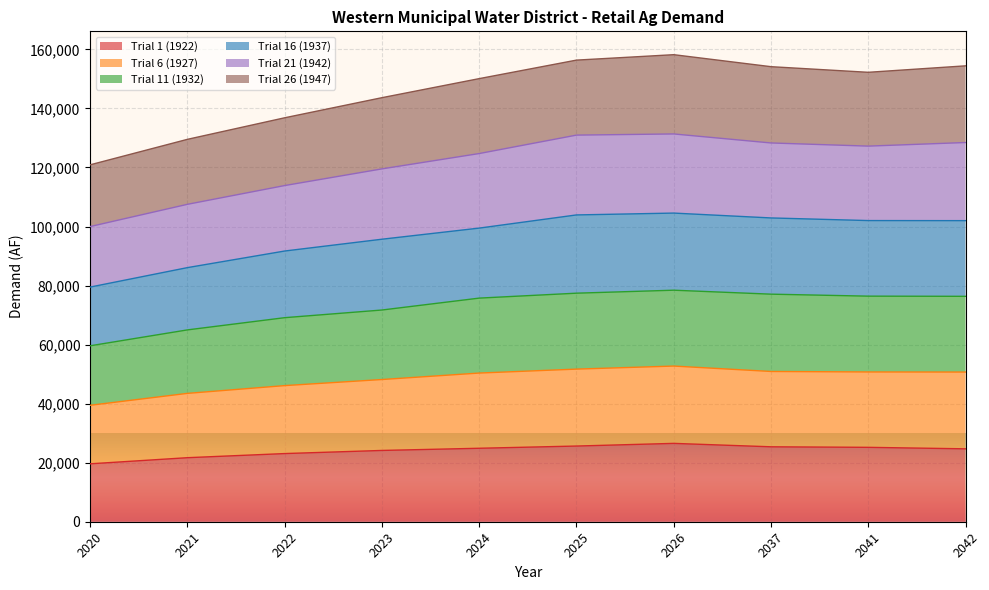

How many data points does each series have?

10